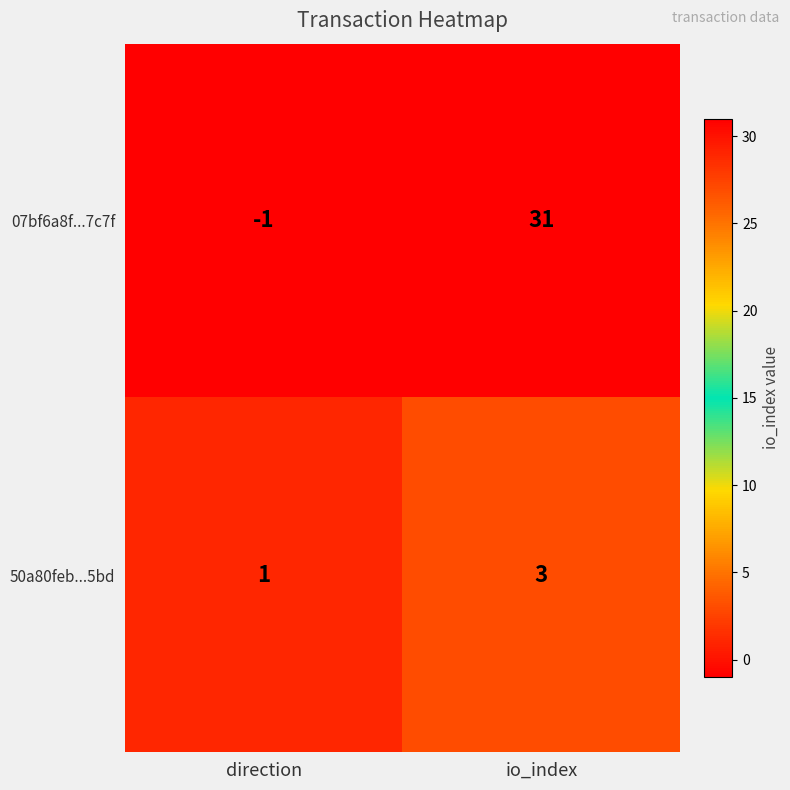

What is the sum of the 50a80feb...5bd values at io_index and direction?

4